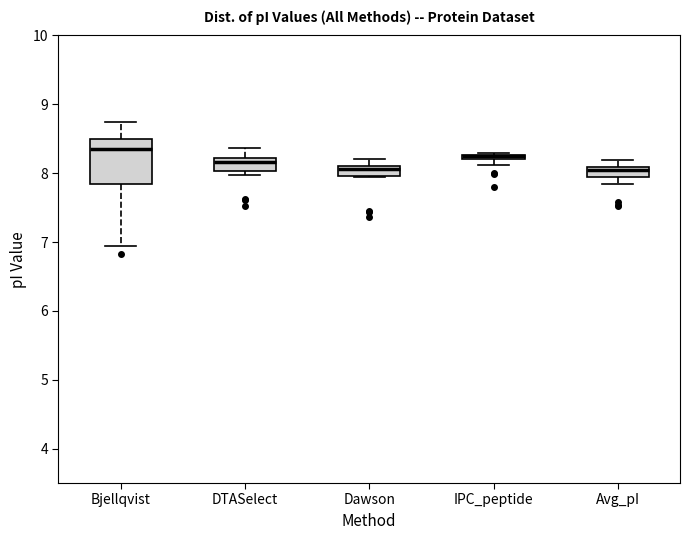

Which box is the tallest, from its lower edge to its upper edge?

Bjellqvist